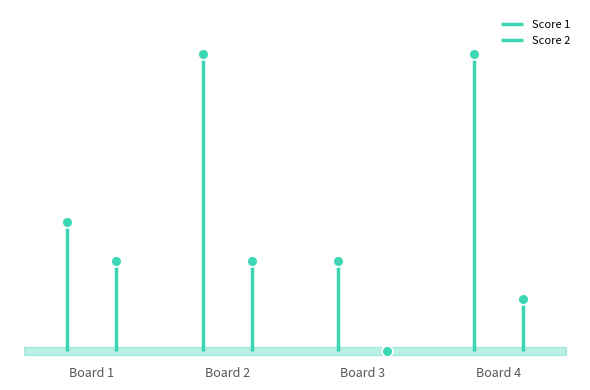

At which category is the sum across all series the highest?

Board 2